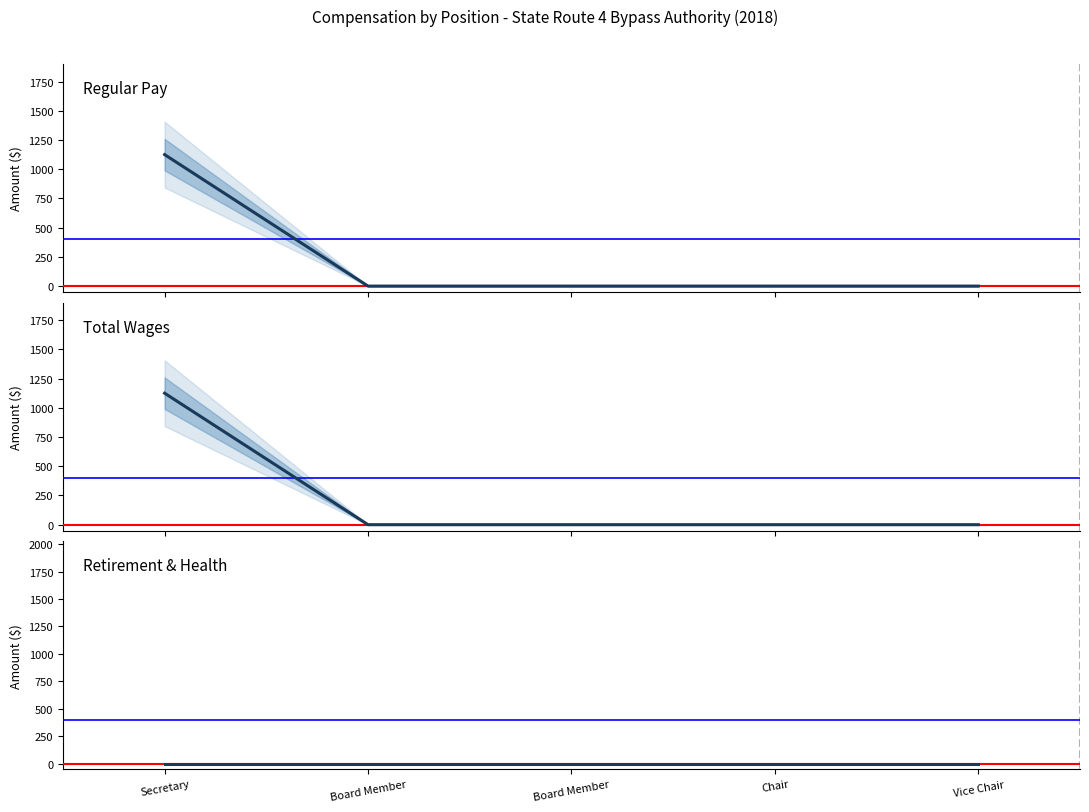

Reading left to right, list all the values displayed in this chart.

Regular Pay: Secretary=1125	Board Member=0	Board Member=0	Chair=0	Vice Chair=0
Total Wages: Secretary=1125	Board Member=0	Board Member=0	Chair=0	Vice Chair=0
Retirement & Health: Secretary=0	Board Member=0	Board Member=0	Chair=0	Vice Chair=0